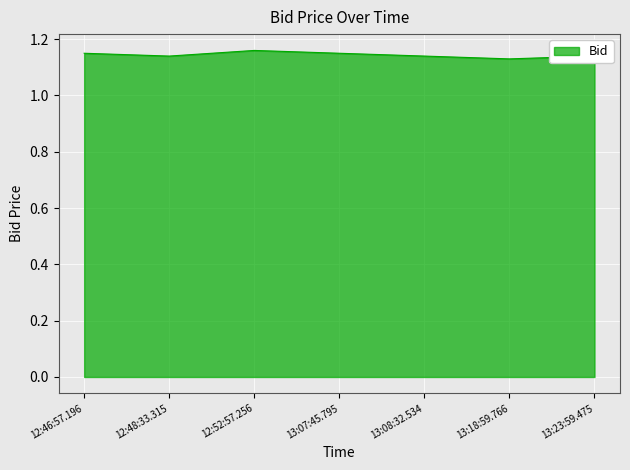

The chart shows a value of 2.0 at 13:18:59.766. True or false?

False